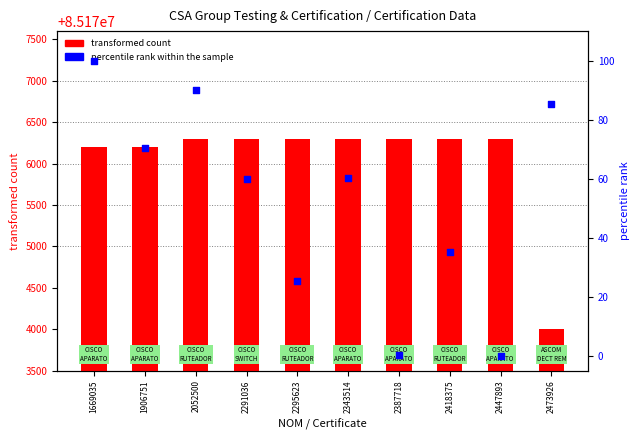

Is the value of percentile rank within the sample at 2291036 greater than the value of transformed count at 2473926?

No